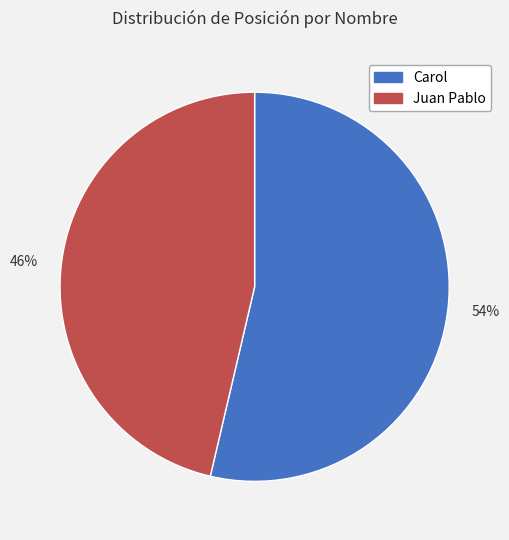

How many segments does this pie chart have?

2